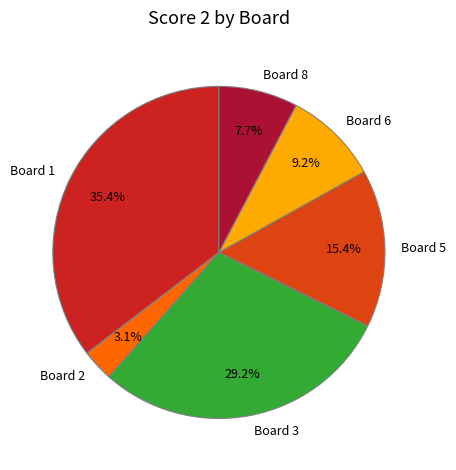

Between Board 1 and Board 6, which is larger?

Board 1